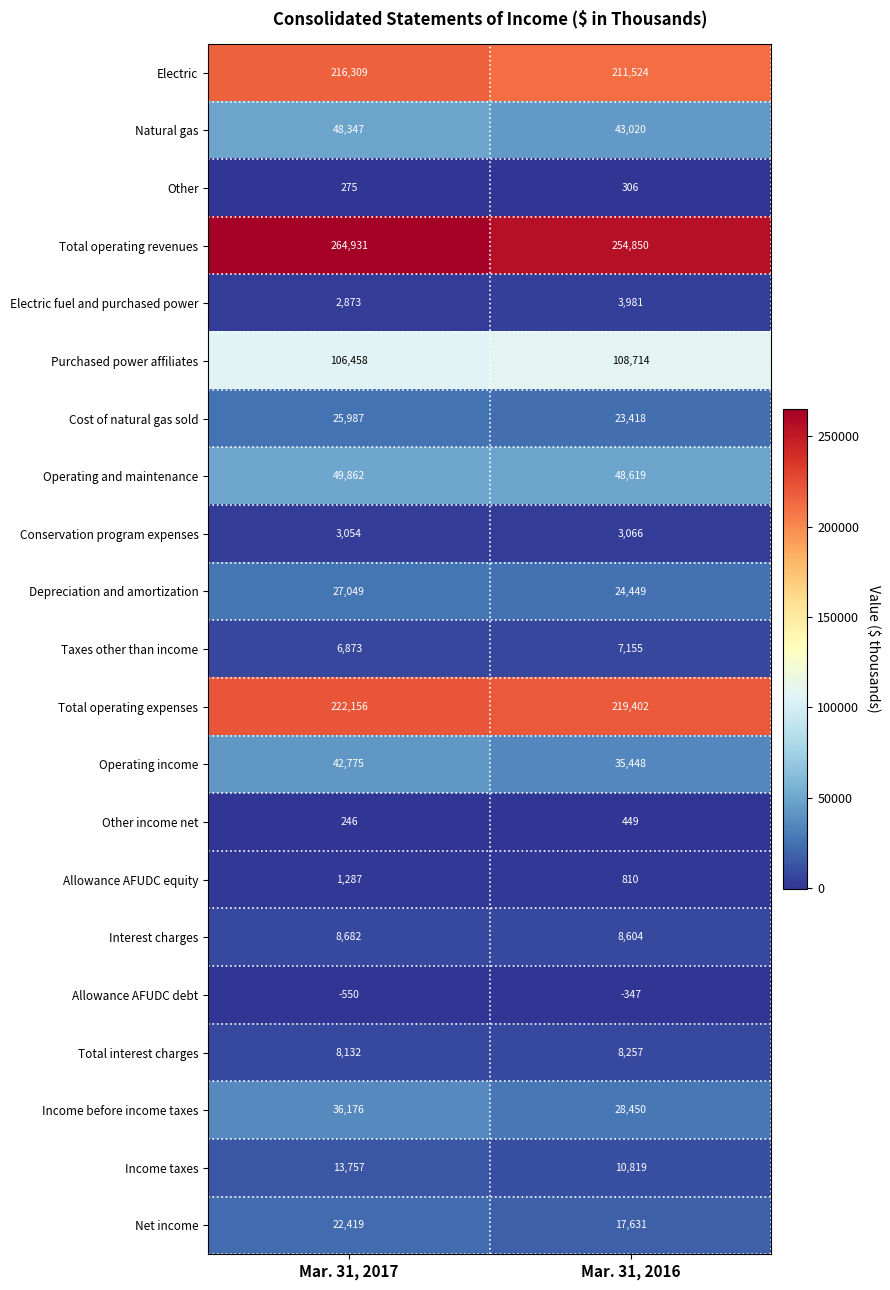

Which series changed the most between Mar. 31, 2017 and Mar. 31, 2016?

Total operating revenues